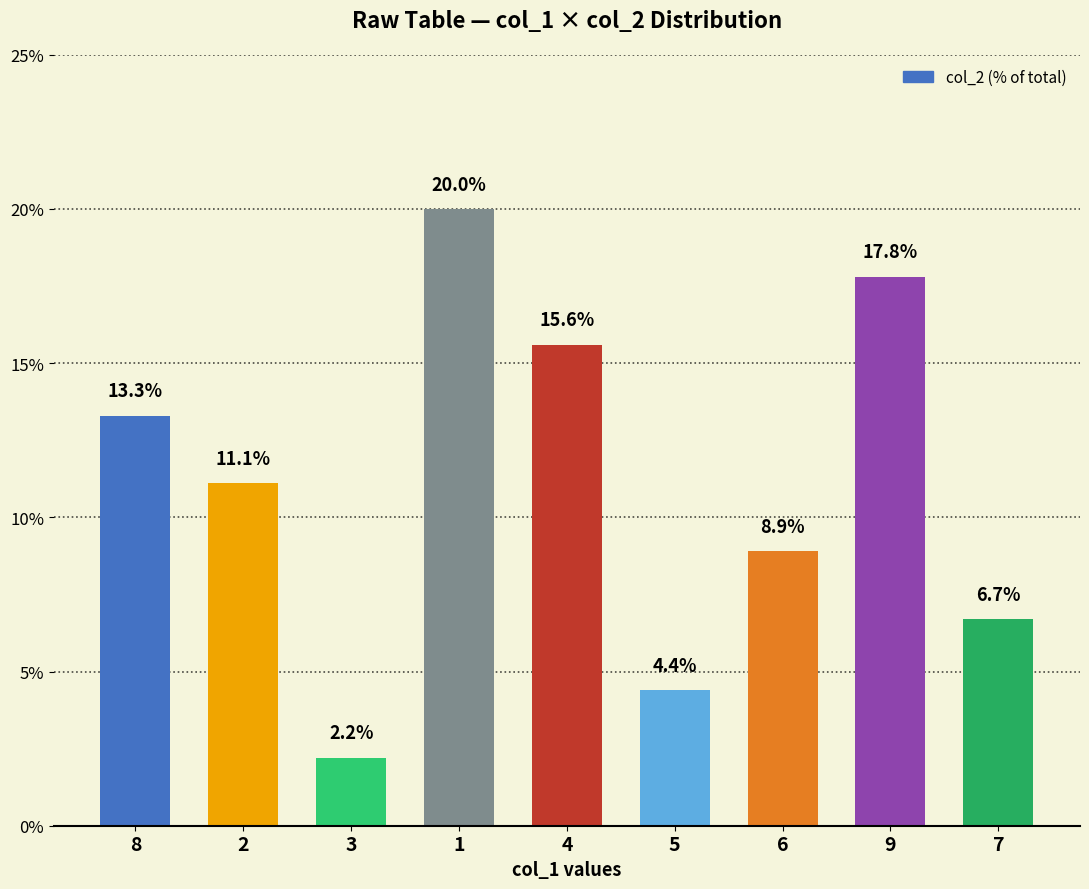

The chart shows a value of 25.6 at 9. True or false?

False